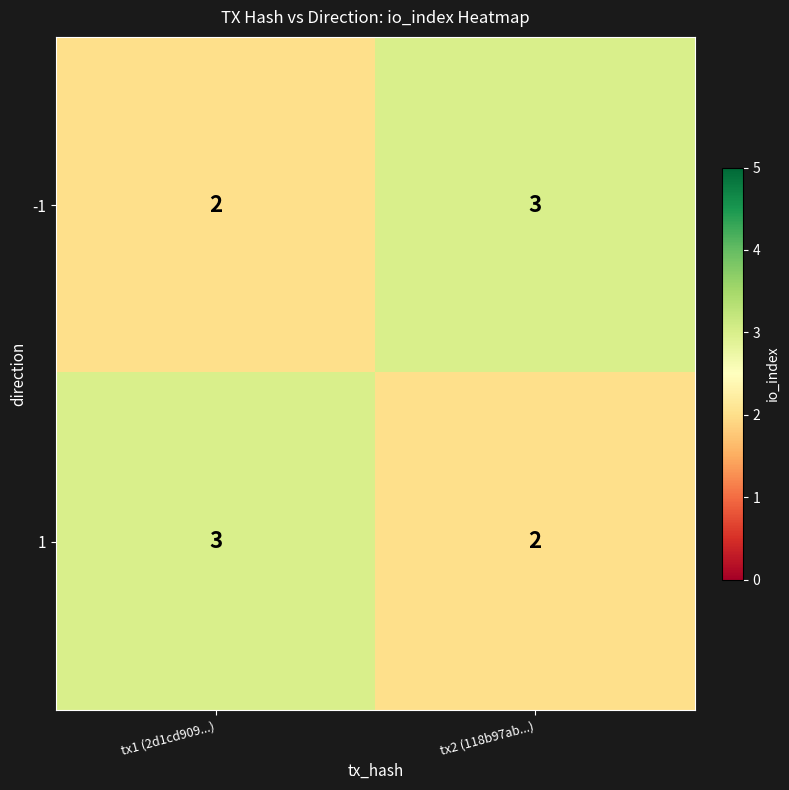

Where is 1 nearest to the value 2?

tx2 (118b97ab...)